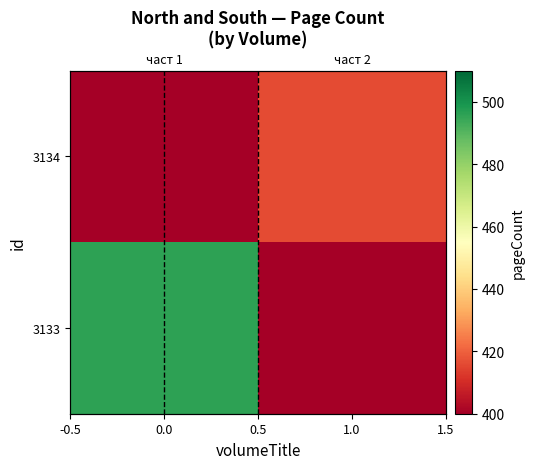

Rank the series by their maximum value, from lowest to highest.

3134, 3133